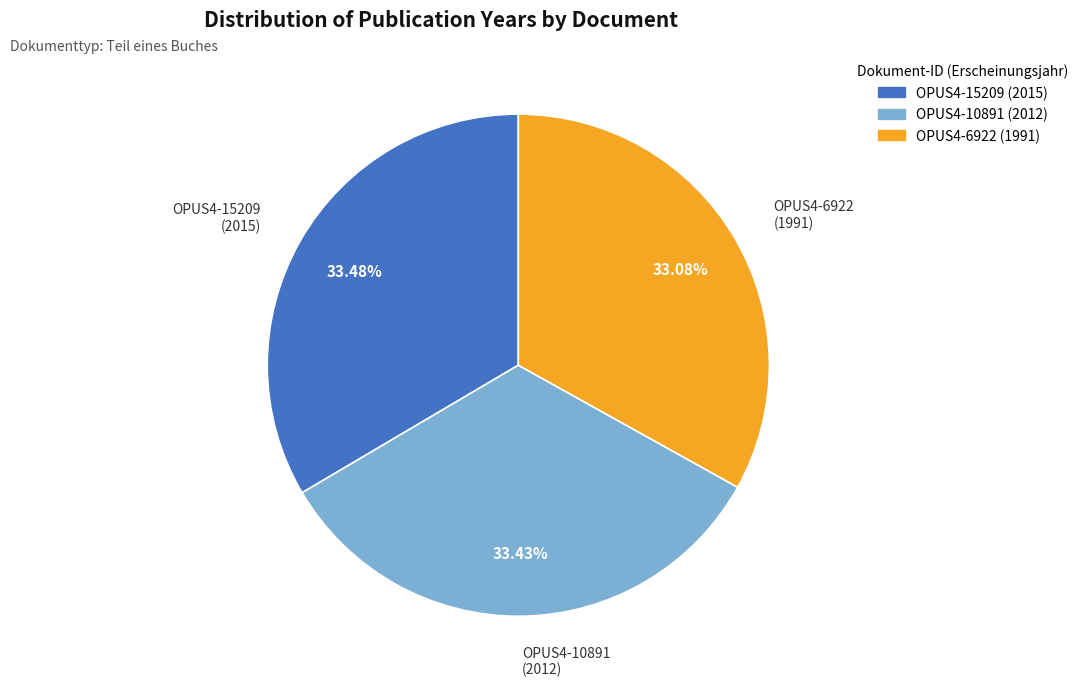

True or false: OPUS4-10891 accounts for 33% of the total.

True